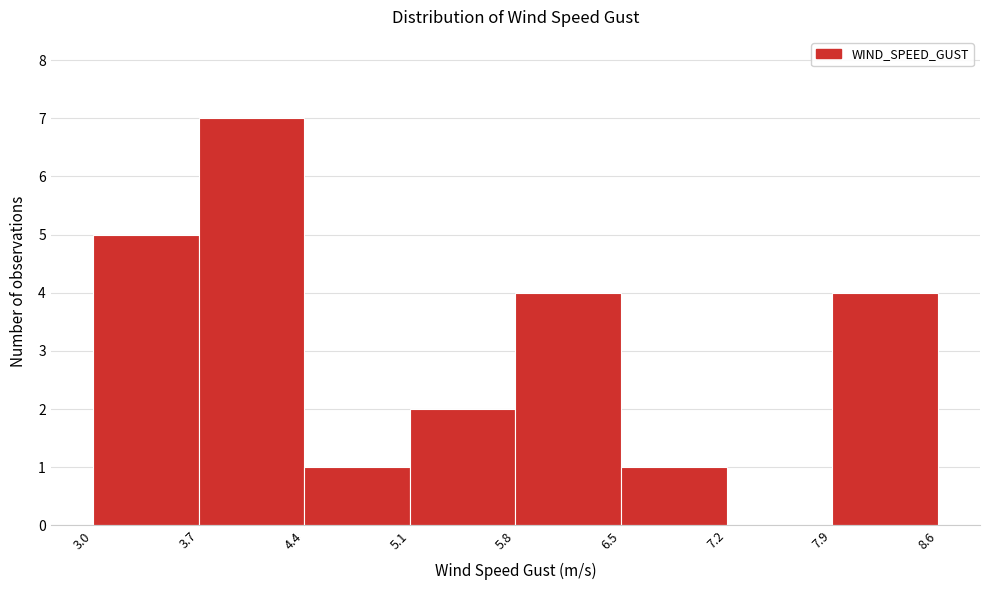

Which range on the x-axis has the tallest bar?

3.7 to 4.4